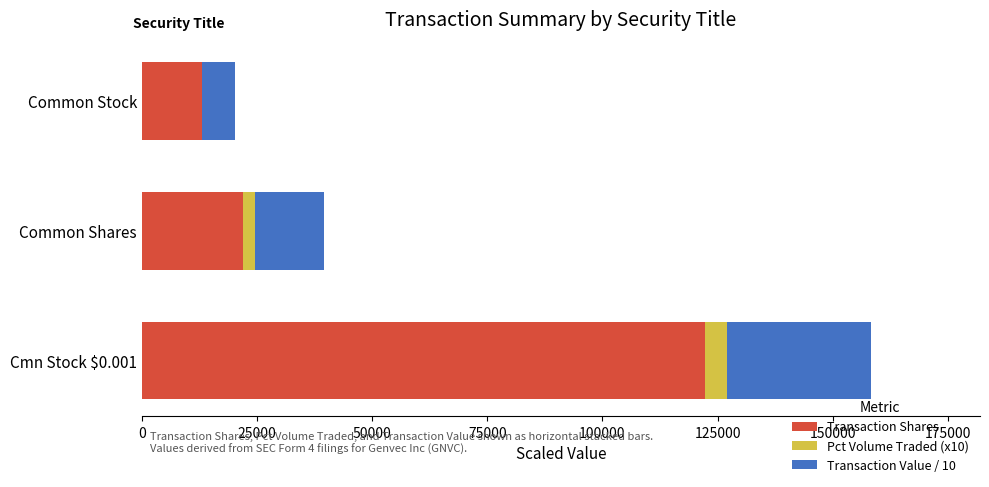

At which label does Transaction Shares reach its peak?

Cmn Stock $0.001